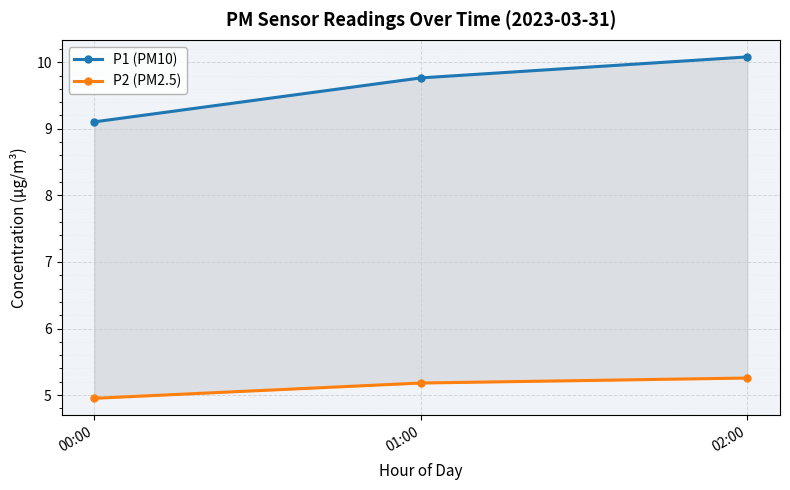

Which series changed the most between 01:00 and 02:00?

P1 (PM10)